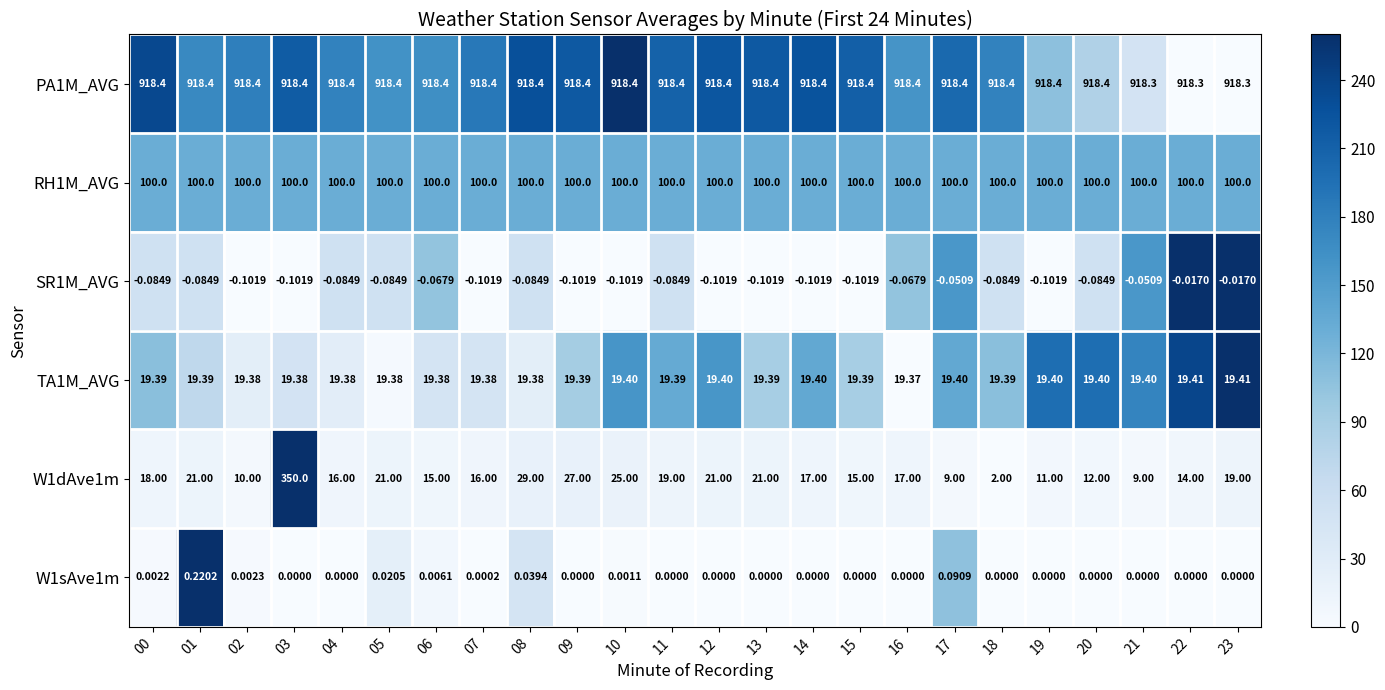

Which series changed the most between 04 and 17?

W1dAve1m